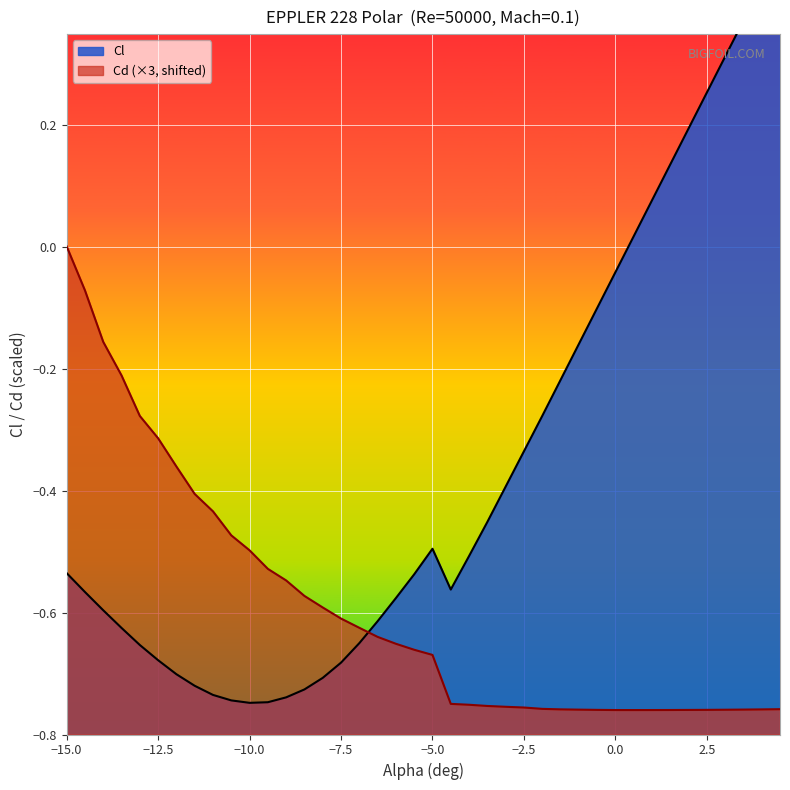

Reading left to right, extract all data points from this chart.

Cl: -0.5	-0.6	-0.6	-0.6	-0.7	-0.7	-0.7	-0.7	-0.7	-0.7	-0.7	-0.7	-0.7	-0.7	-0.7	-0.7	-0.7	-0.6	-0.6	-0.5	-0.5	-0.6	-0.5	-0.5	-0.4	-0.3	-0.3	-0.2	-0.2	-0.1	-0.0	0.0	0.1	0.1	0.2	0.3	0.3	0.4	0.4	0.5
Cd: 0.0	-0.1	-0.2	-0.2	-0.3	-0.3	-0.4	-0.4	-0.4	-0.5	-0.5	-0.5	-0.5	-0.6	-0.6	-0.6	-0.6	-0.6	-0.7	-0.7	-0.7	-0.7	-0.8	-0.8	-0.8	-0.8	-0.8	-0.8	-0.8	-0.8	-0.8	-0.8	-0.8	-0.8	-0.8	-0.8	-0.8	-0.8	-0.8	-0.8